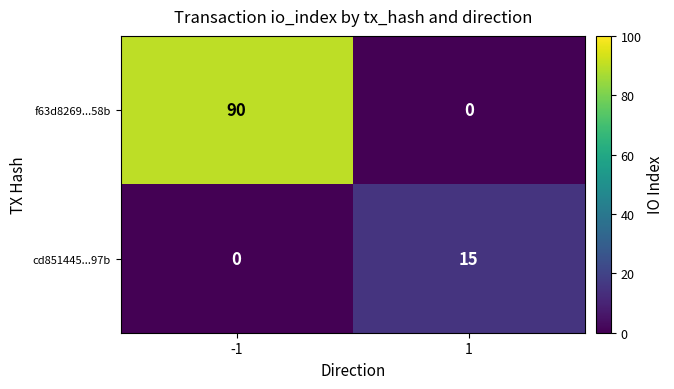

Between -1 and 1, which series saw the biggest shift?

f63d8269...58b